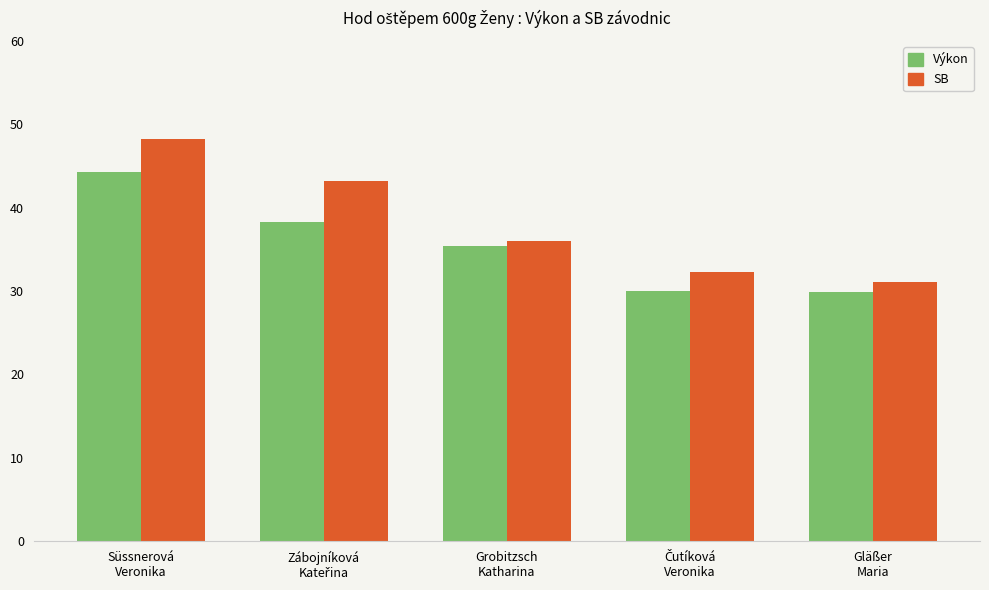

How many data points in SB are above 35?

3